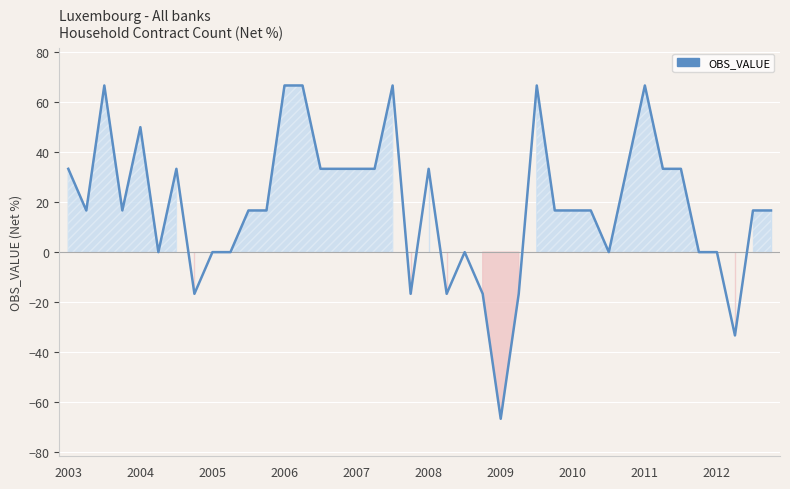

Reading left to right, what are all the values shown in this chart?

33.3	16.7	66.7	16.7	50.0	0.0	33.3	-16.7	0.0	0.0	16.7	16.7	66.7	66.7	33.3	33.3	33.3	33.3	66.7	-16.7	33.3	-16.7	0.0	-16.7	-66.7	-16.7	66.7	16.7	16.7	16.7	0.0	33.3	66.7	33.3	33.3	0.0	0.0	-33.3	16.7	16.7